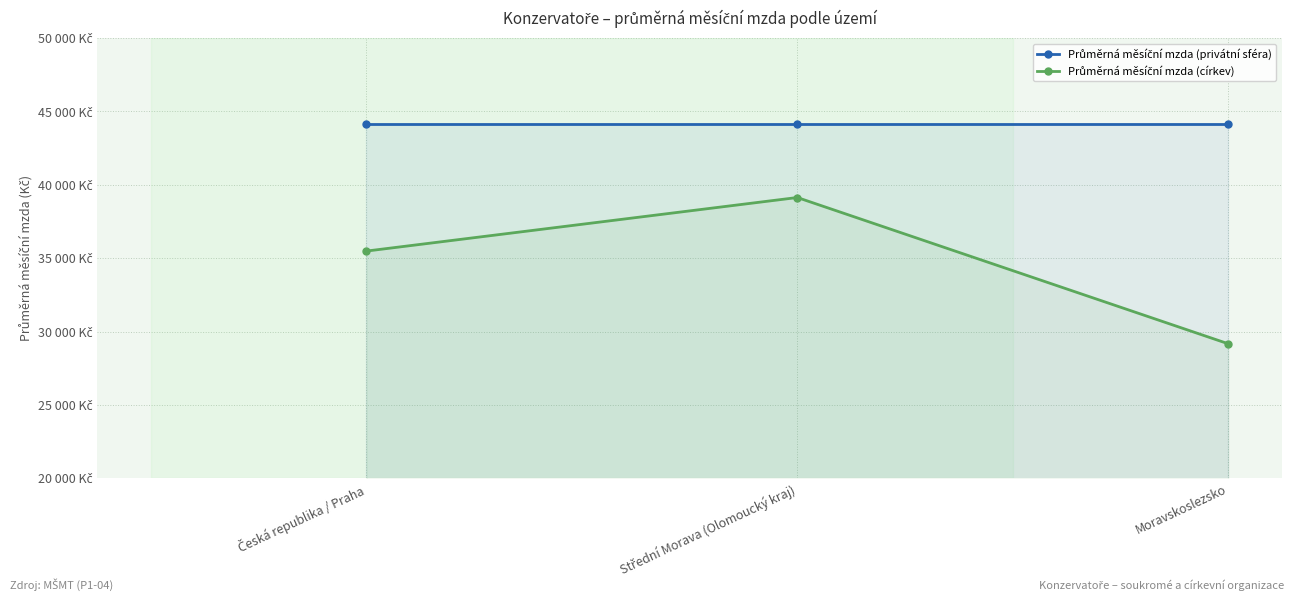

Reading right to left, what are all the values shown in this chart?

Průměrná měsíční mzda (privátní sféra): Moravskoslezsko=44135.7	Střední Morava (Olomoucký kraj)=44135.7	Česká republika / Praha=44135.7
Průměrná měsíční mzda (církev): Moravskoslezsko=29166.9	Střední Morava (Olomoucký kraj)=39133.7	Česká republika / Praha=35482.6